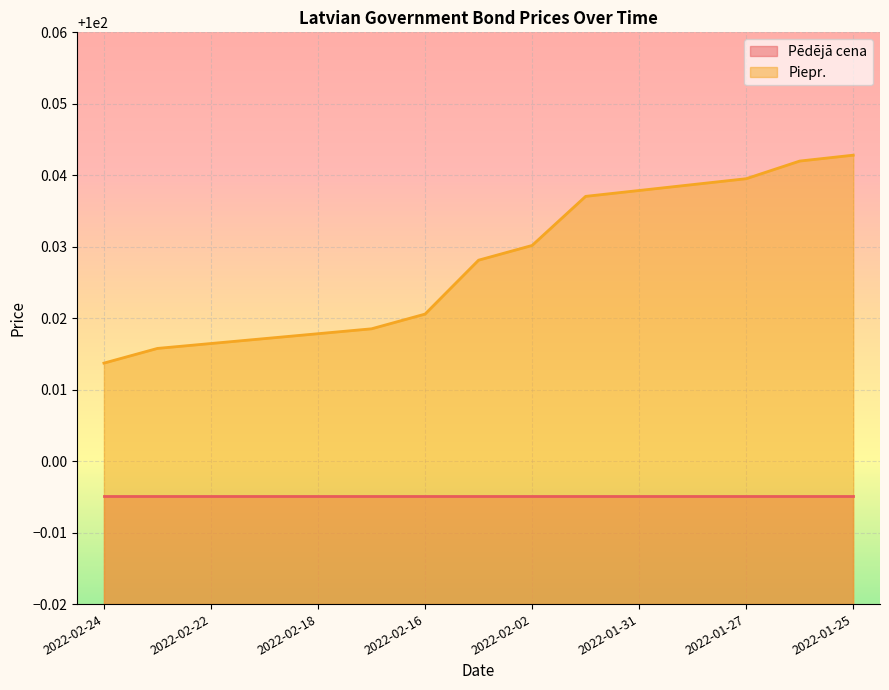

Rank the series by their average value, from highest to lowest.

Piepr., Pēdējā cena